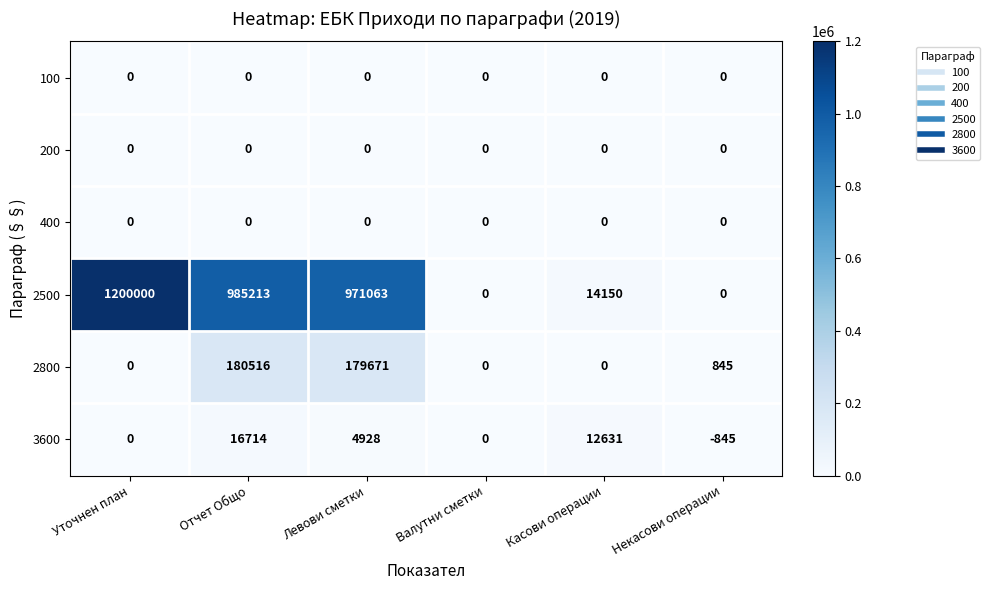

What is the difference between the maximum and second lowest values in the 2800 series?

180516